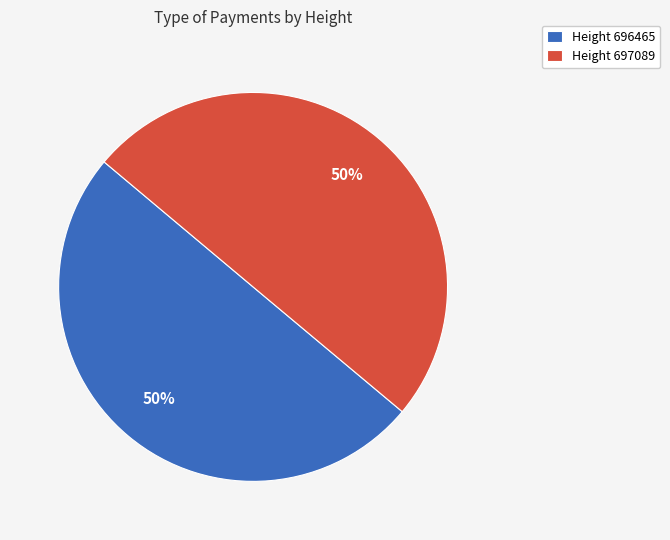

The Height 696465 slice represents 50% of the pie. True or false?

True